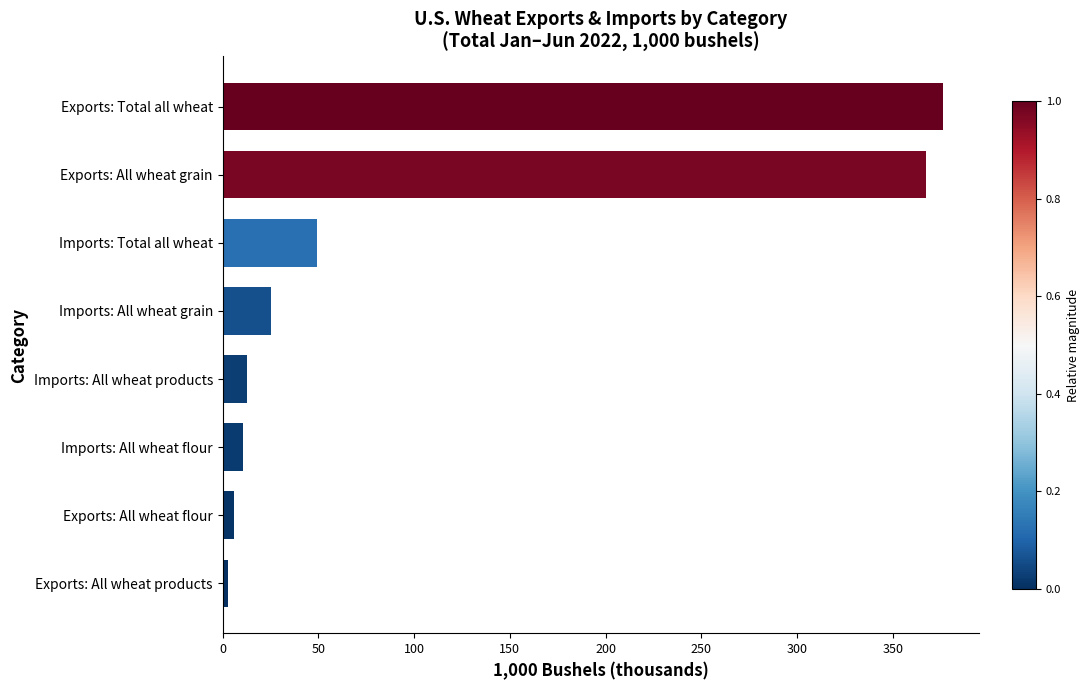

What is the sum of all values?

850.9